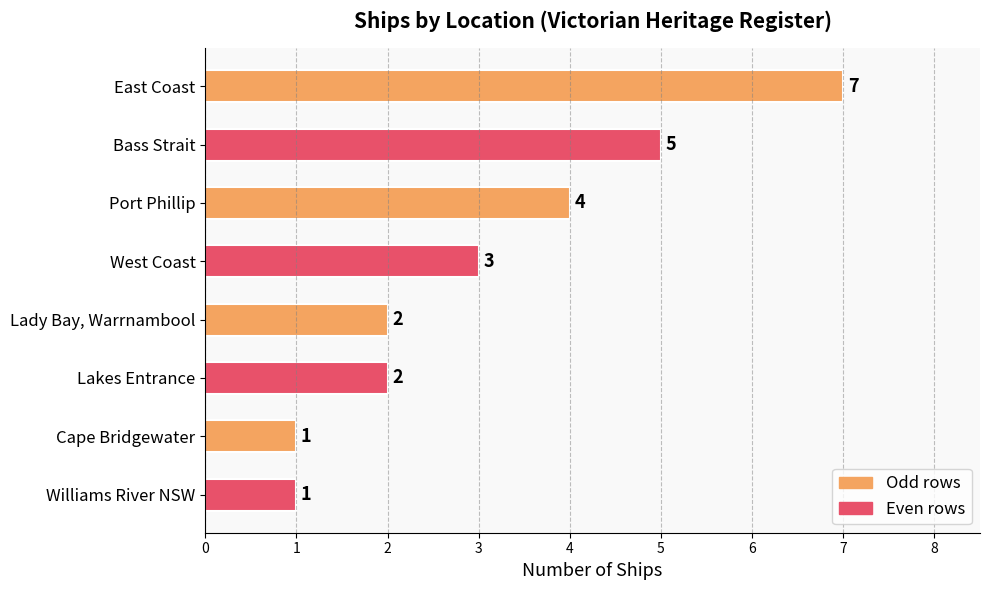

What is the sum of all values?

25